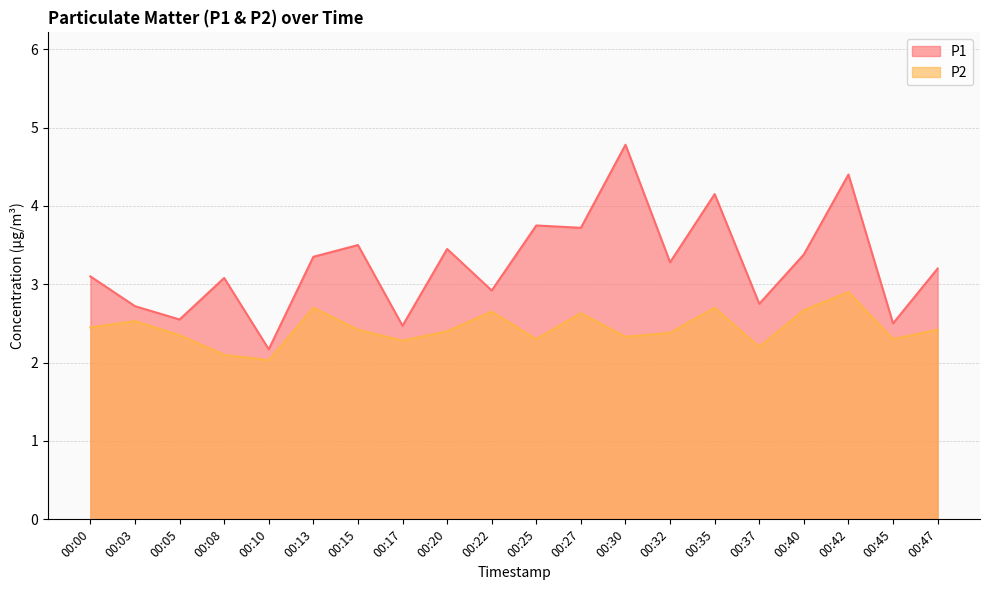

What is the minimum value shown in the chart?

2.0